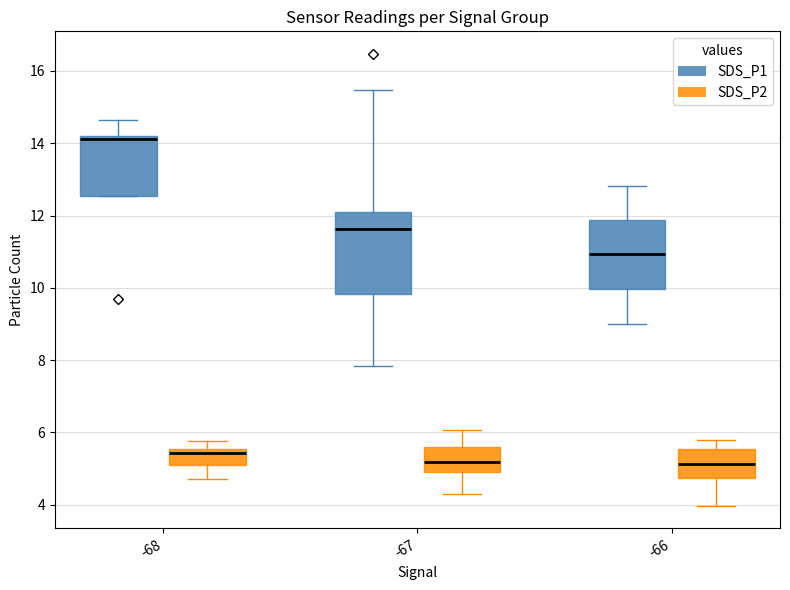

Reading left to right, read every box against the y-axis: the position of its median line, the range the box covers, and the ends of its whiskers. The values are not printed on the chart, so give them approximately, as read against the axis.

-68 (SDS_P1): median 14.2 (just below the box's upper edge), box 12.6 to 14.2, whiskers 12.6 to 14.6
-68 (SDS_P2): median 5.4, box 5.2 to 5.6, whiskers 4.8 to 5.8
-67 (SDS_P1): median 11.6, box 9.8 to 12.2, whiskers 7.8 to 15.4
-67 (SDS_P2): median 5.2, box 5.0 to 5.6, whiskers 4.4 to 6.0
-66 (SDS_P1): median 11.0, box 10.0 to 11.8, whiskers 9.0 to 12.8
-66 (SDS_P2): median 5.2, box 4.8 to 5.6, whiskers 4.0 to 5.8